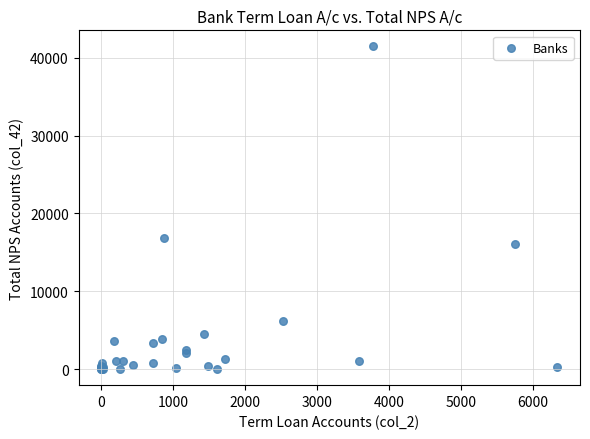

What Y value in the scatter plot is closest to 20738?

16832